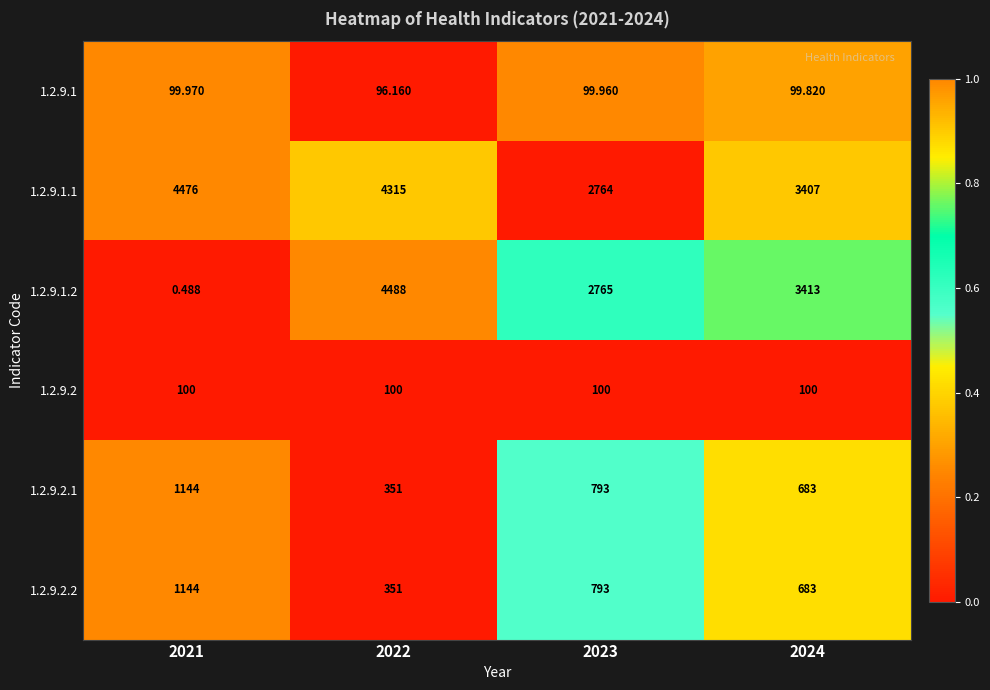

Is the value of 1.2.9.2.2 at 2024 greater than the value of 1.2.9.1 at 2022?

Yes